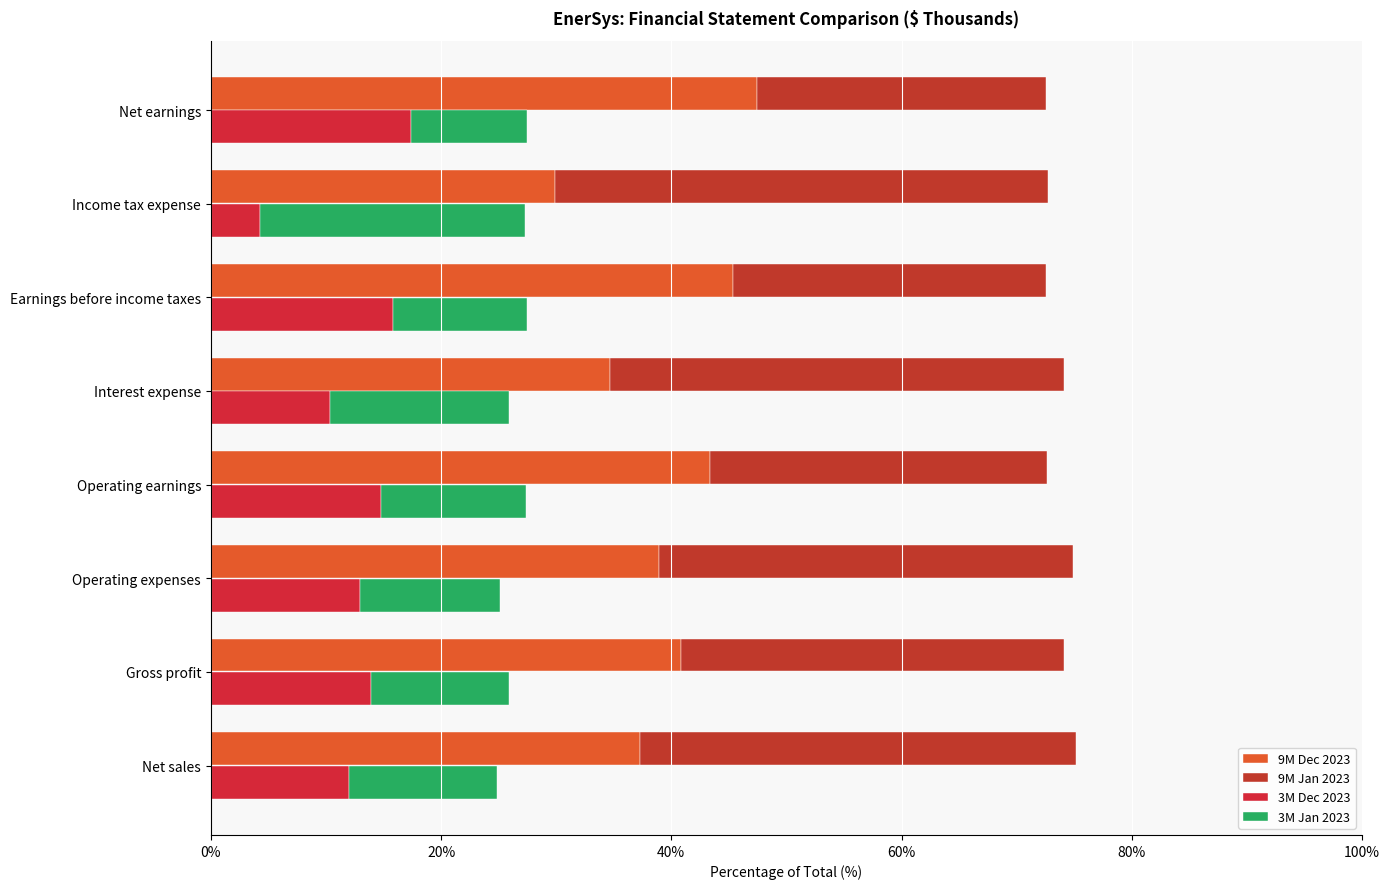

Is it true that 9M Dec 2023 equals 29.9 at 6?

True